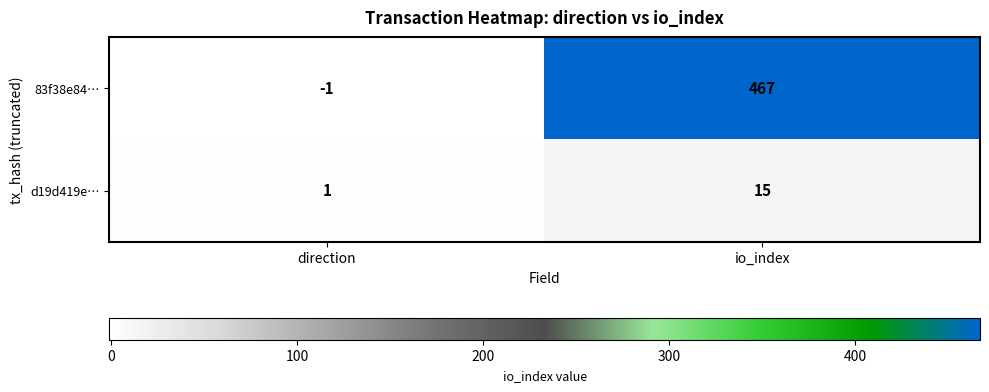

How many series are shown in this chart?

2